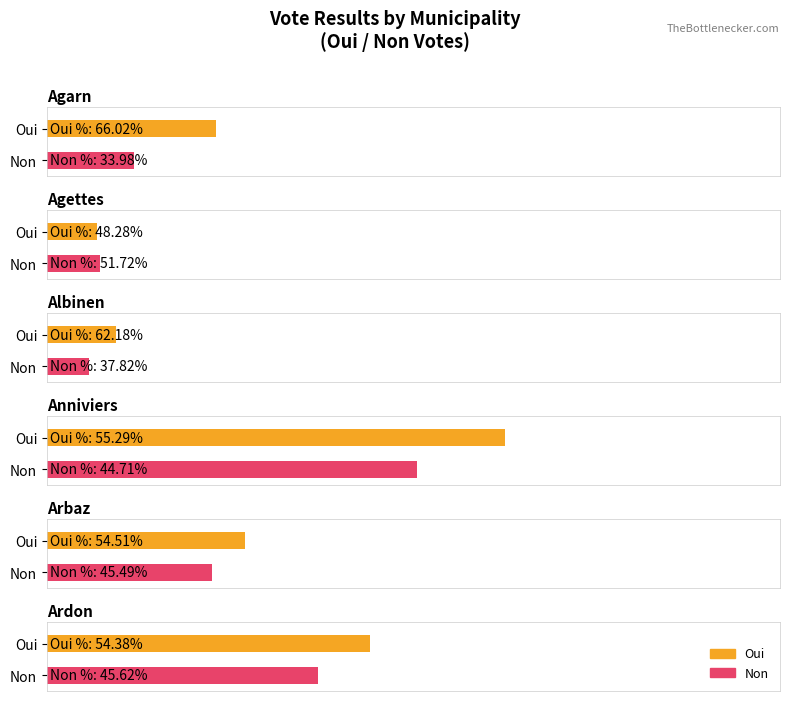

What is the sum of the Non values at Agarn and Agettes?

197